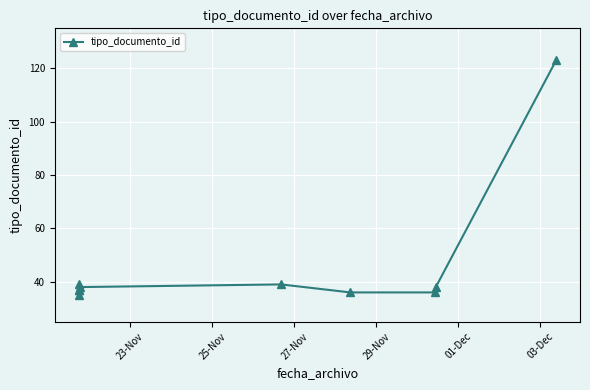

How many lines are shown in the chart?

1